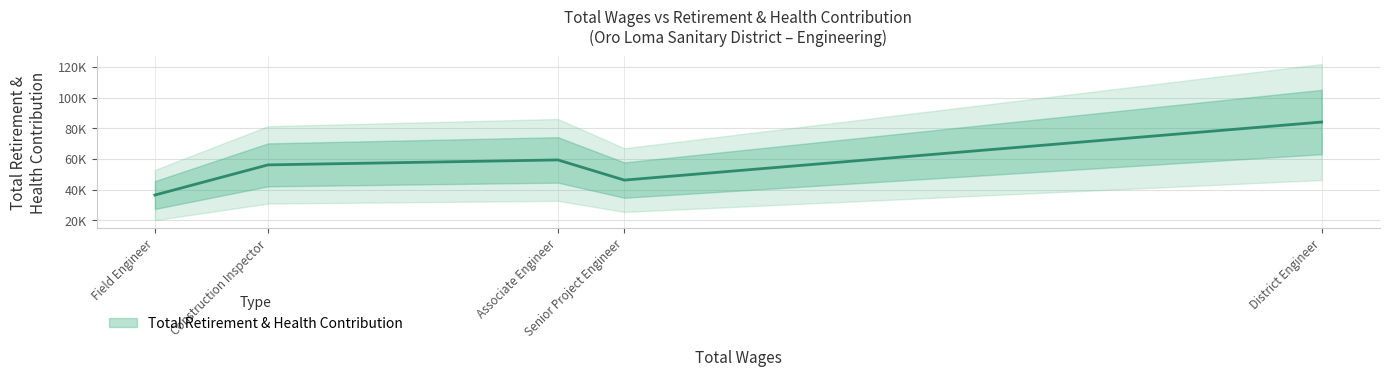

List the labels in order of value, smallest first.

Field Engineer, Senior Project Engineer, Construction Inspector, Associate Engineer, District Engineer